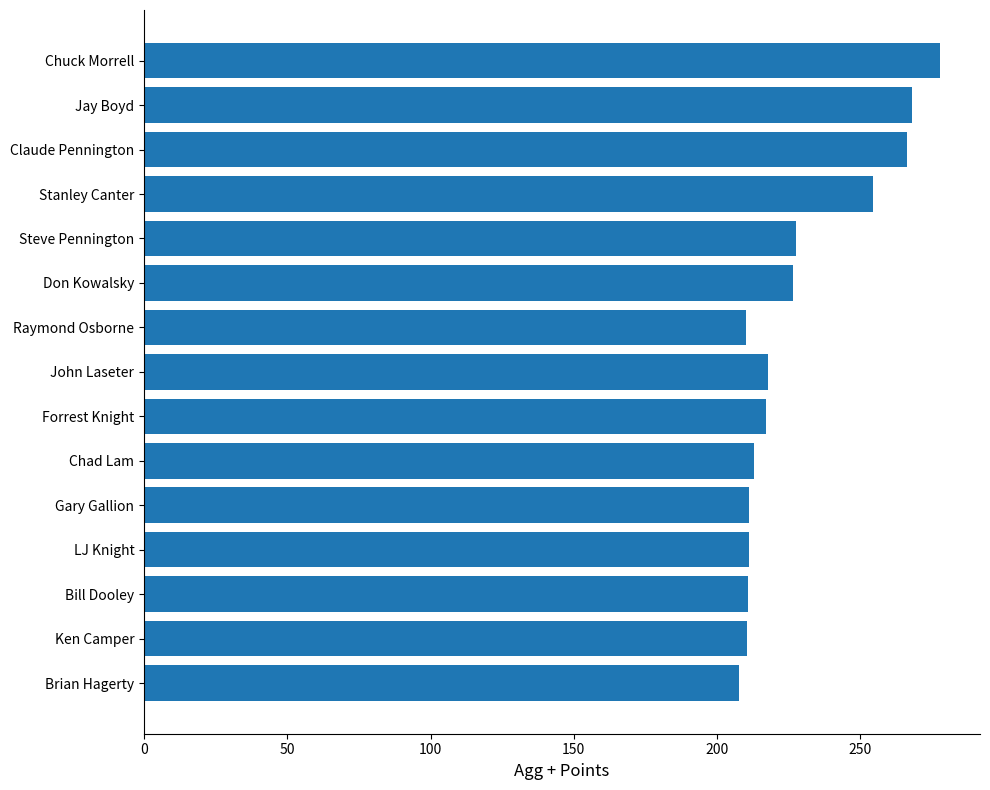

Approximately how many times larger is the value at John Laseter compared to LJ Knight?

1.0